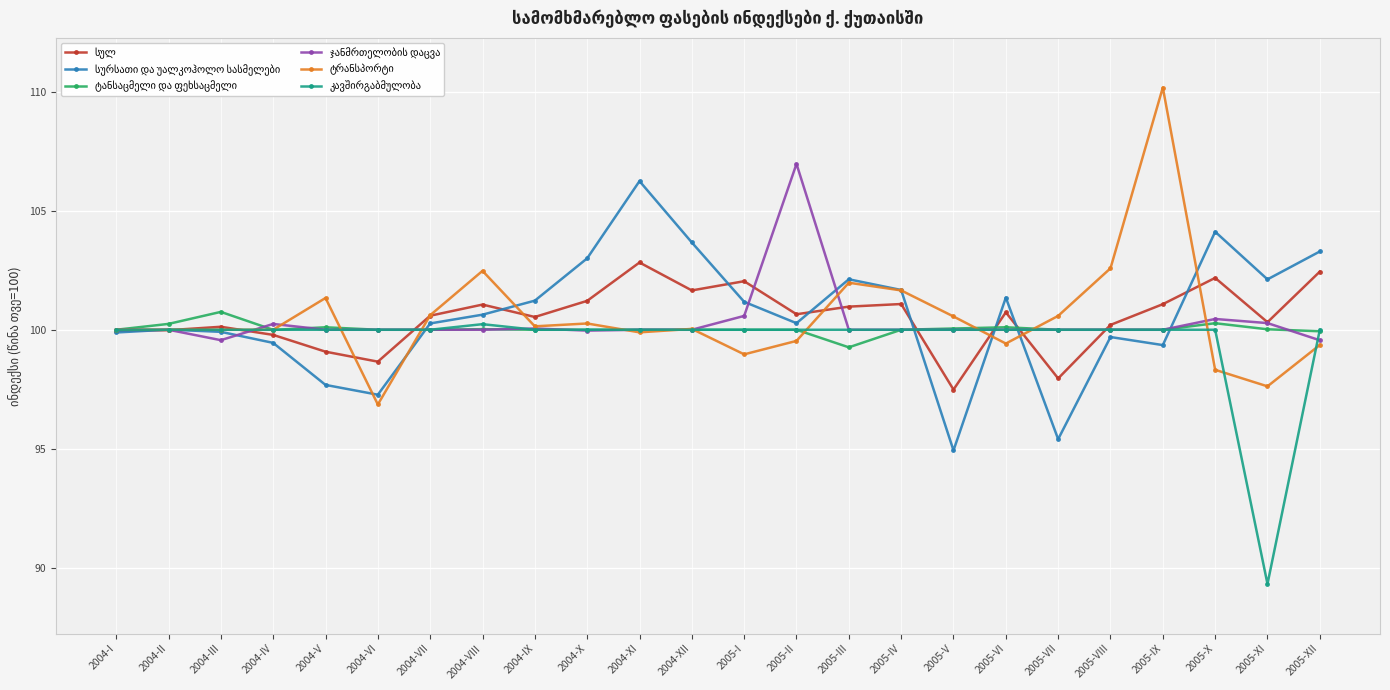

What is the difference between the highest and lowest values at 2005-XII?

3.9